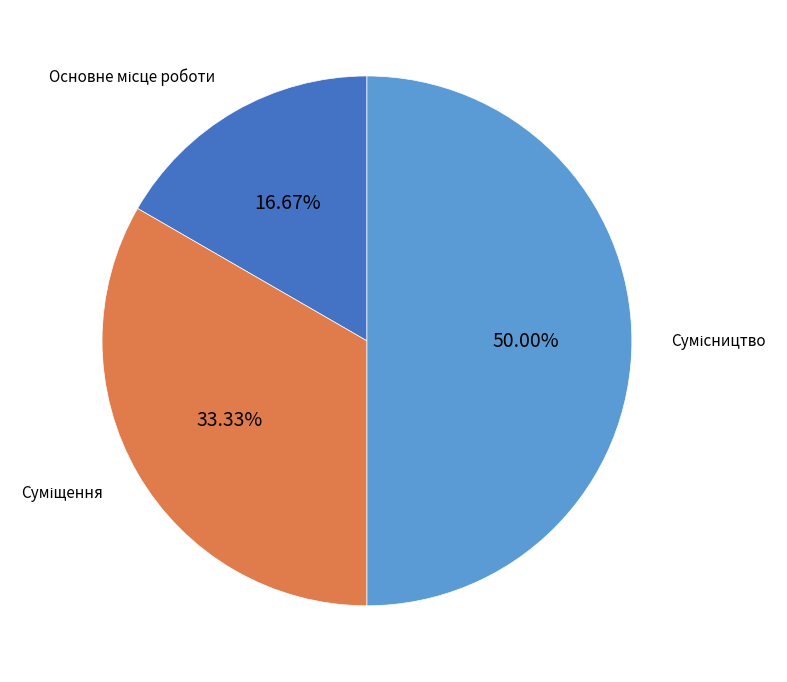

Which category has the smallest portion of the pie?

Основне місце роботи